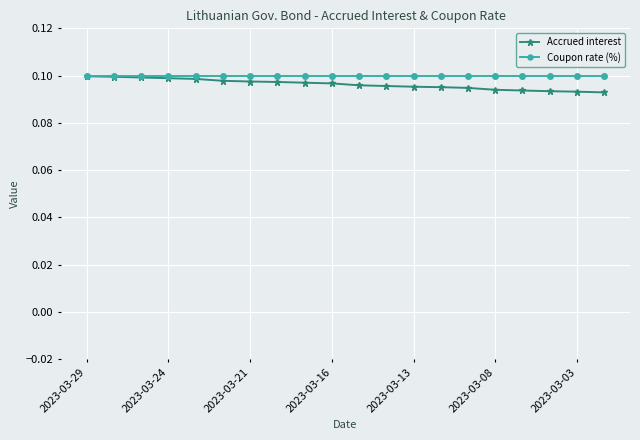

At how many categories does at least one series exceed 0?

20